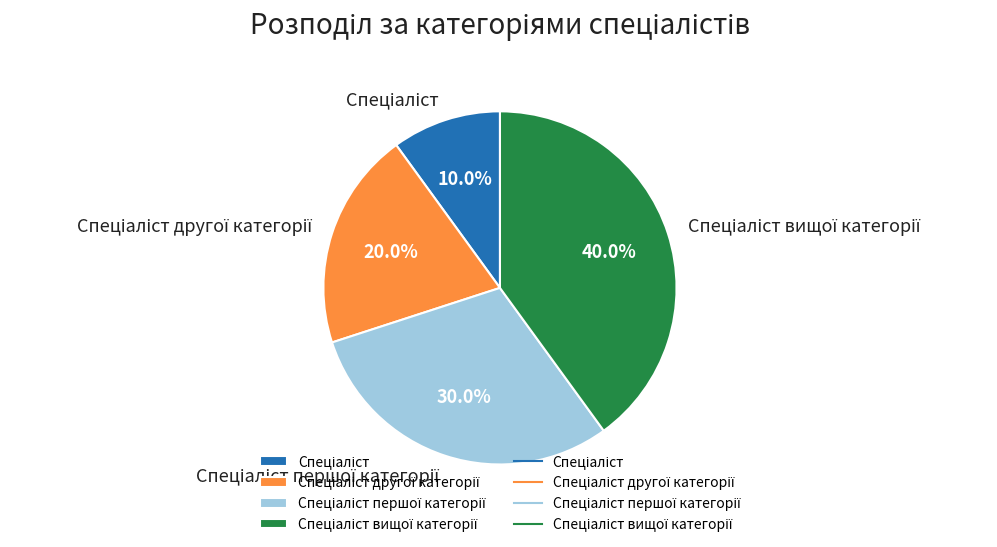

Is there any slice that represents more than half of the pie?

No